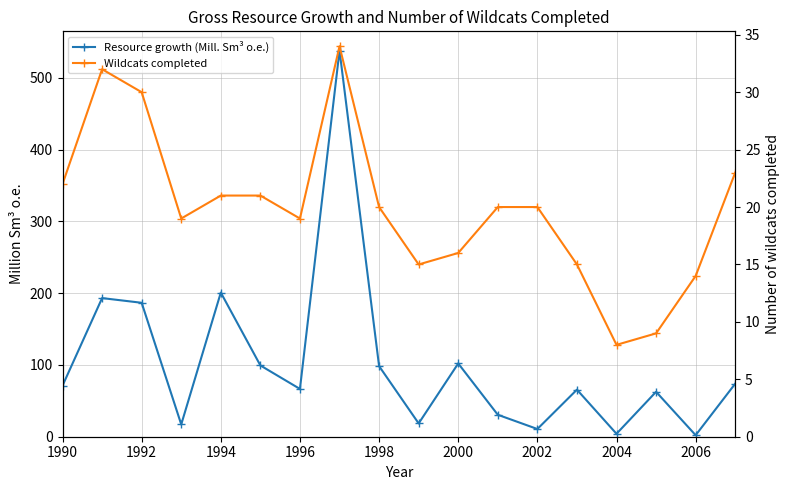

What is the difference between the maximum and minimum values in the Wildcats completed series?

26.0